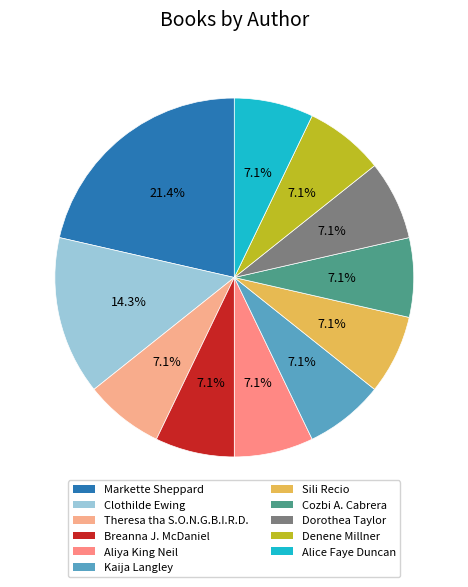

What is the ratio of the value at Markette Sheppard to the value at Cozbi A. Cabrera?

3.0